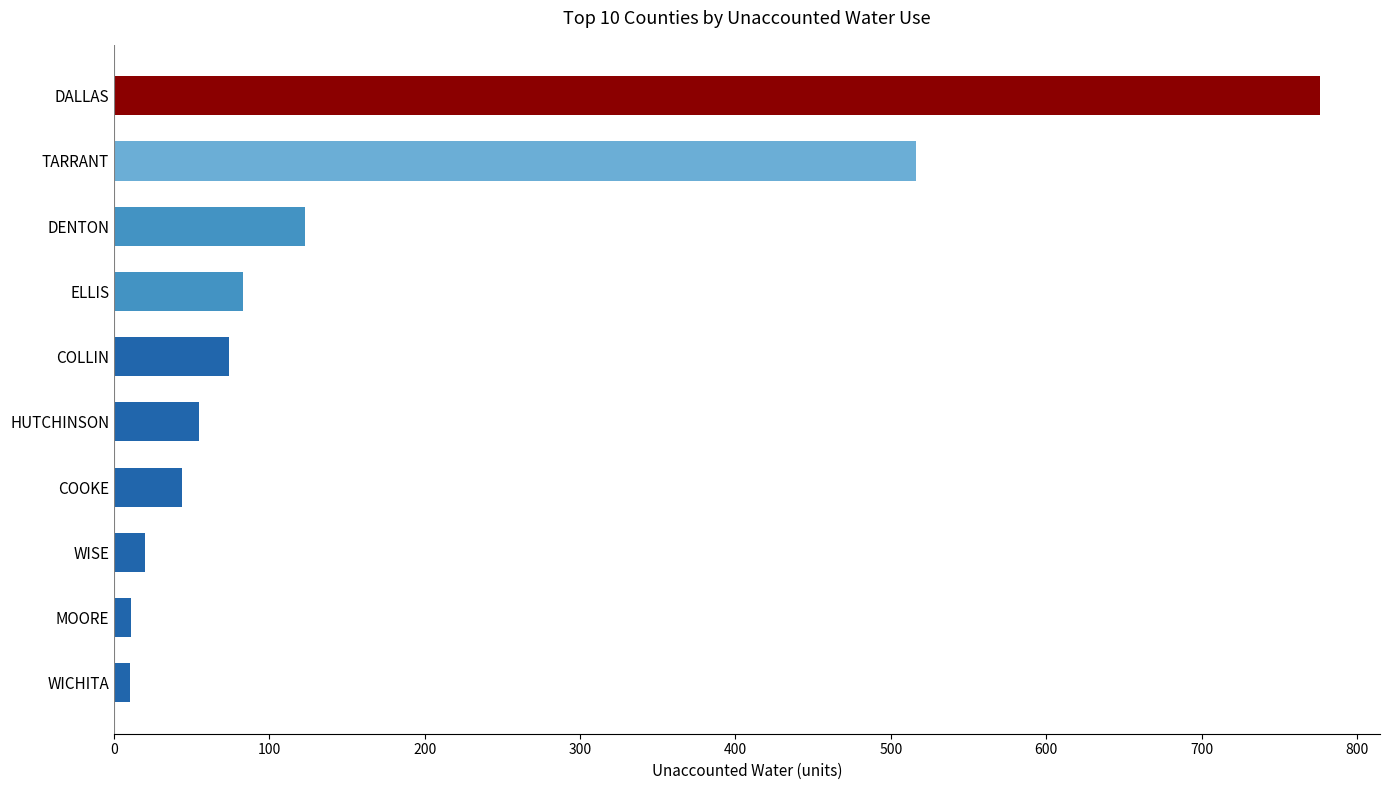

Which has a higher value, COOKE or TARRANT?

TARRANT